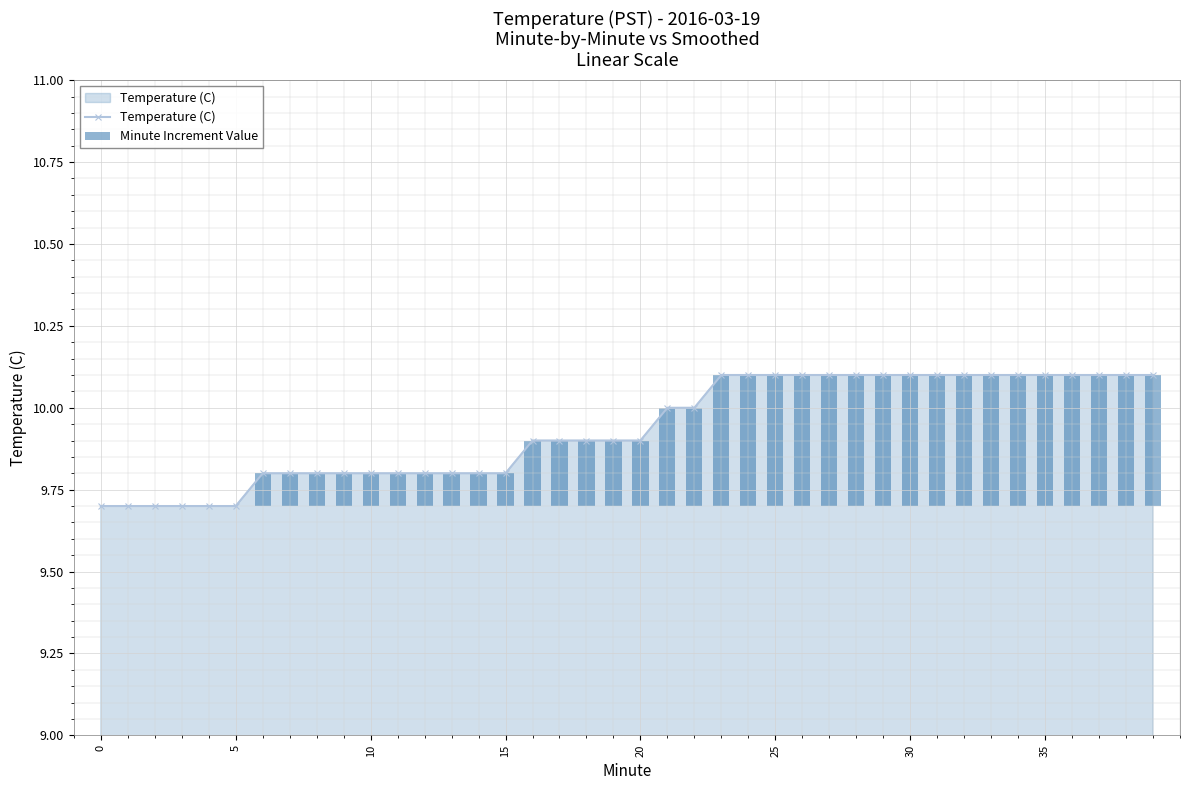

Which category has the highest value in the Minute Increment Value series?

23